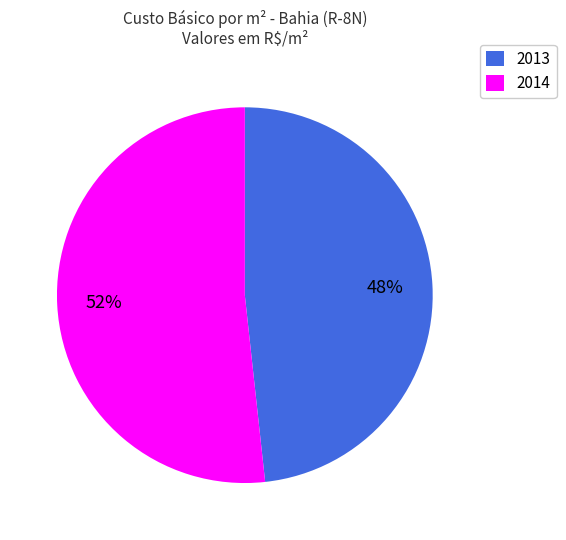

What is the ratio of the value at 2014 to the value at 2013?

1.1